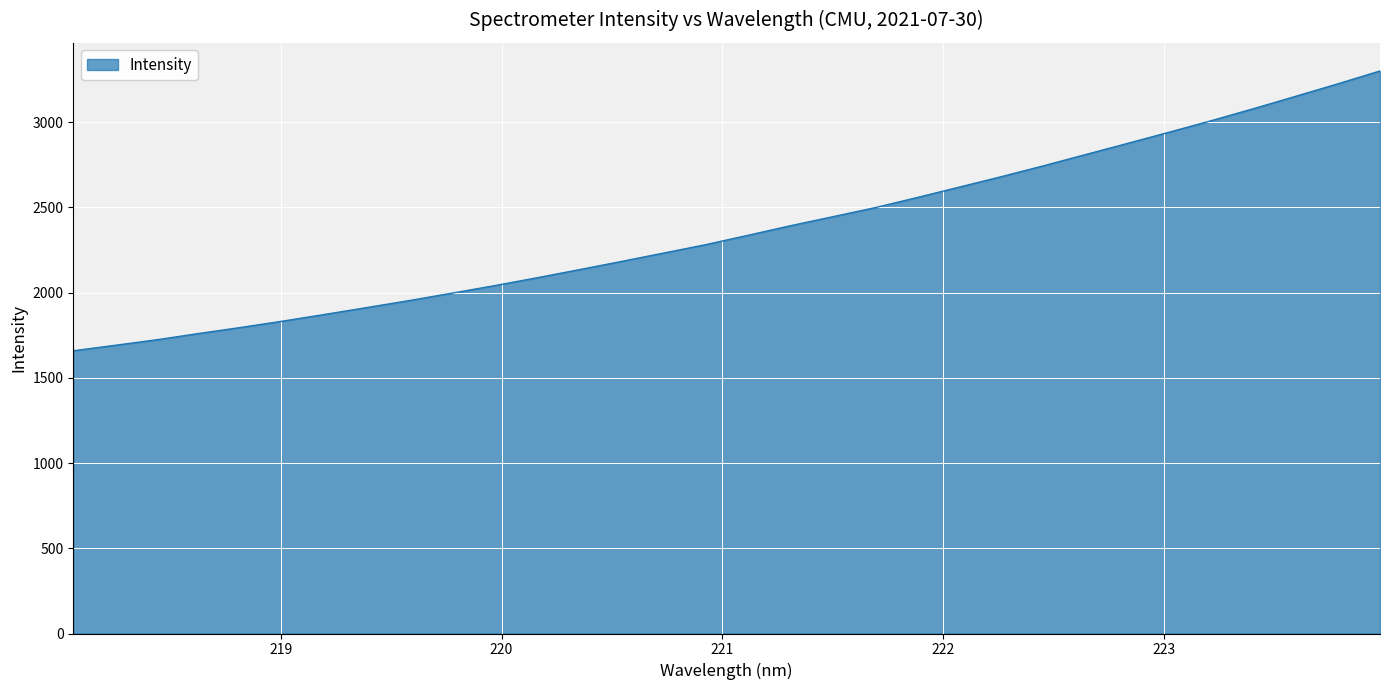

What is the minimum value shown in the chart?

1659.1